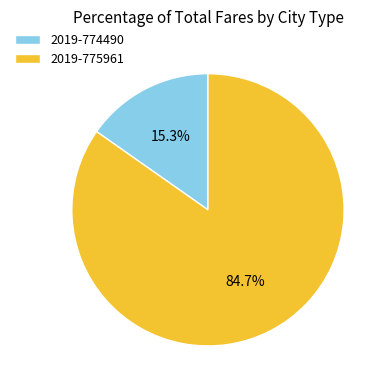

Which slice is the smallest?

2019-774490